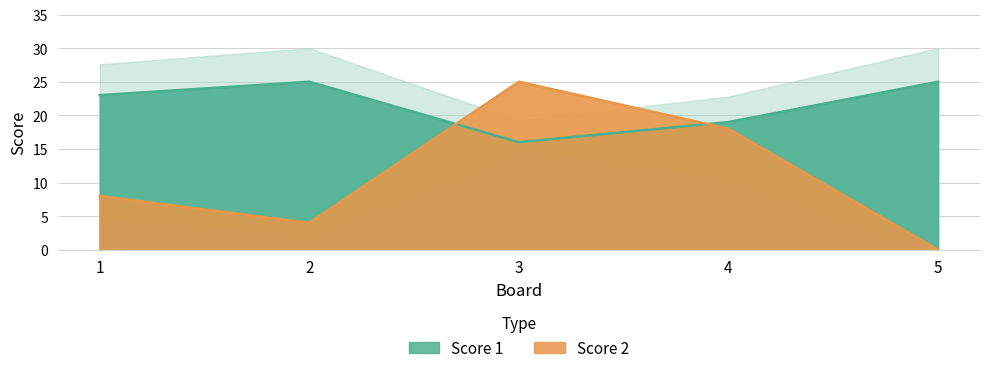

Rank the series by their maximum value, from highest to lowest.

Score 1, Score 2